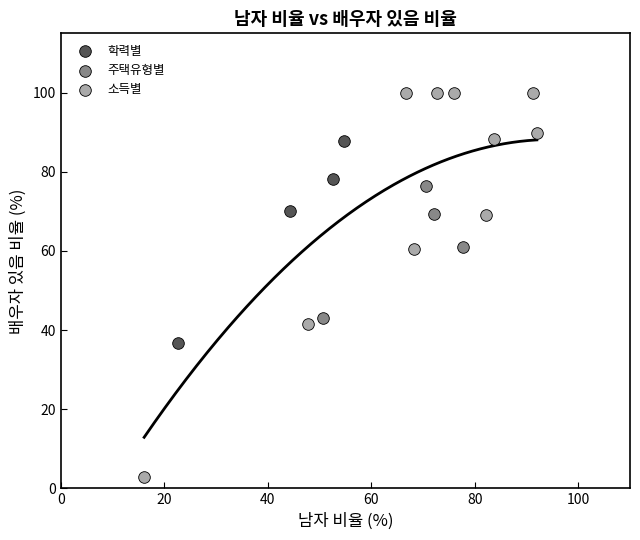

Which series reaches the minimum Y coordinate?

소득별